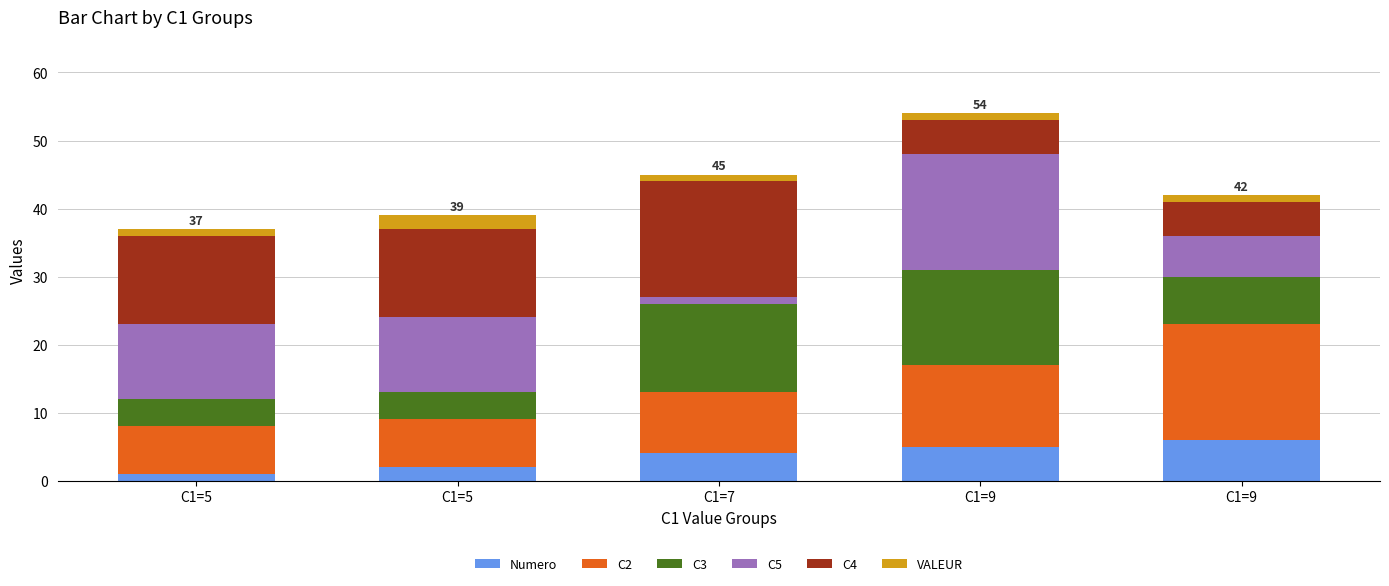

Rank the series at C1=5 from lowest to highest value.

Numero, VALEUR, C3, C2, C5, C4